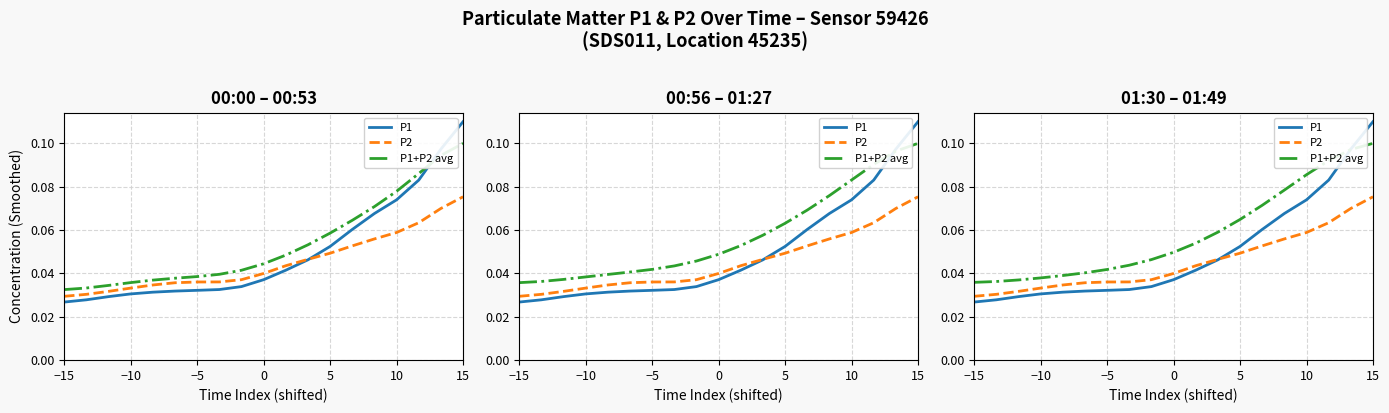

Rank the series by their maximum value, from highest to lowest.

P1, P1+P2 avg, P2